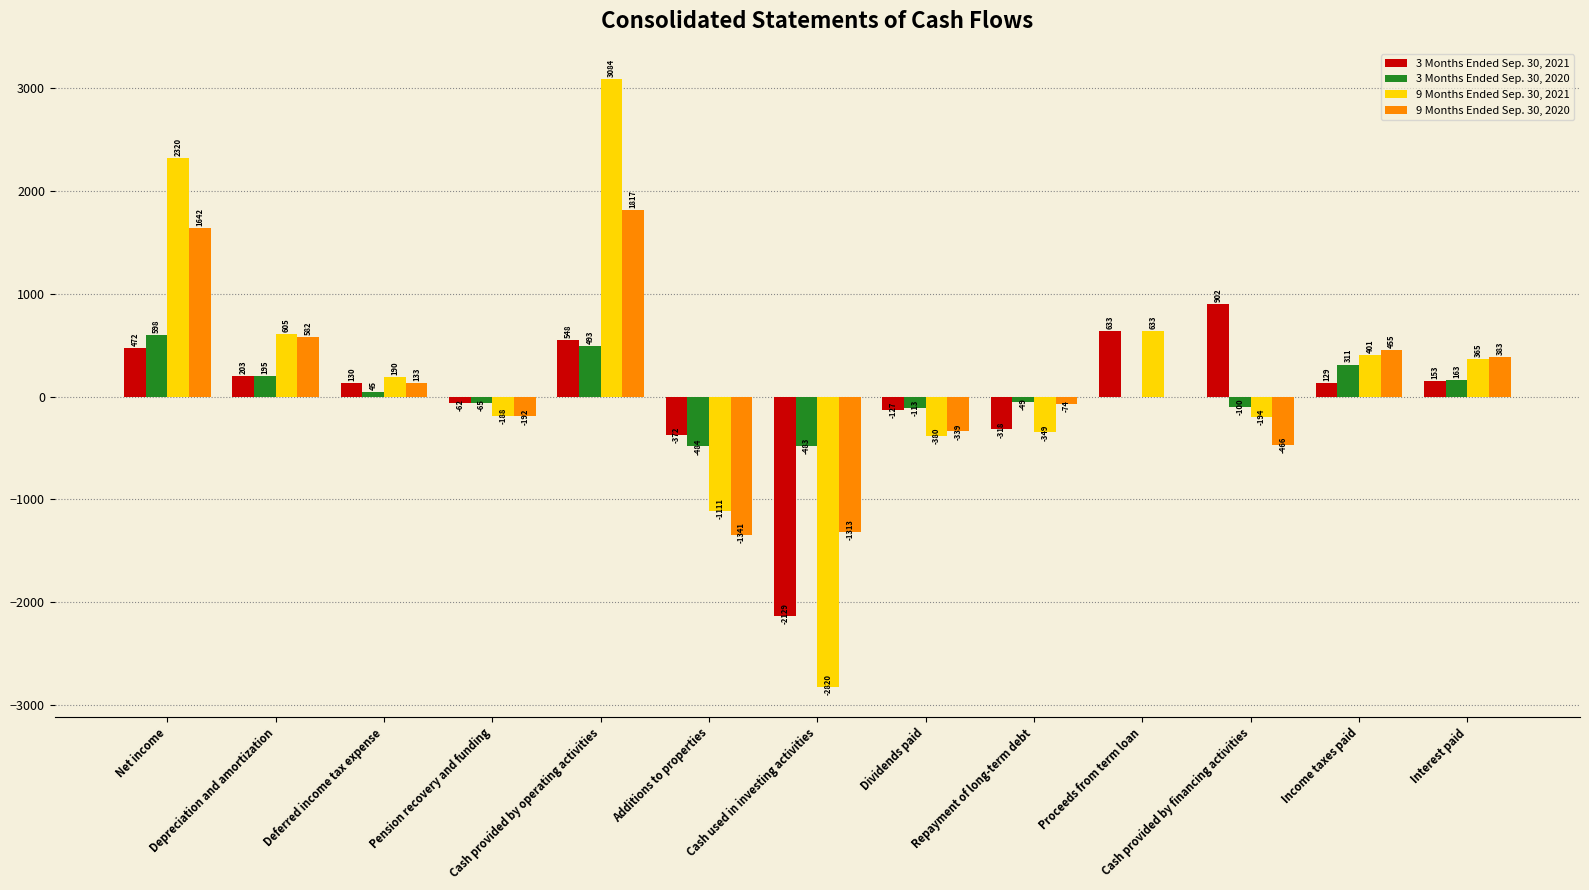

What is the sum of the 3 Months Ended Sep. 30, 2021 values at Cash provided by operating activities and Depreciation and amortization?

751